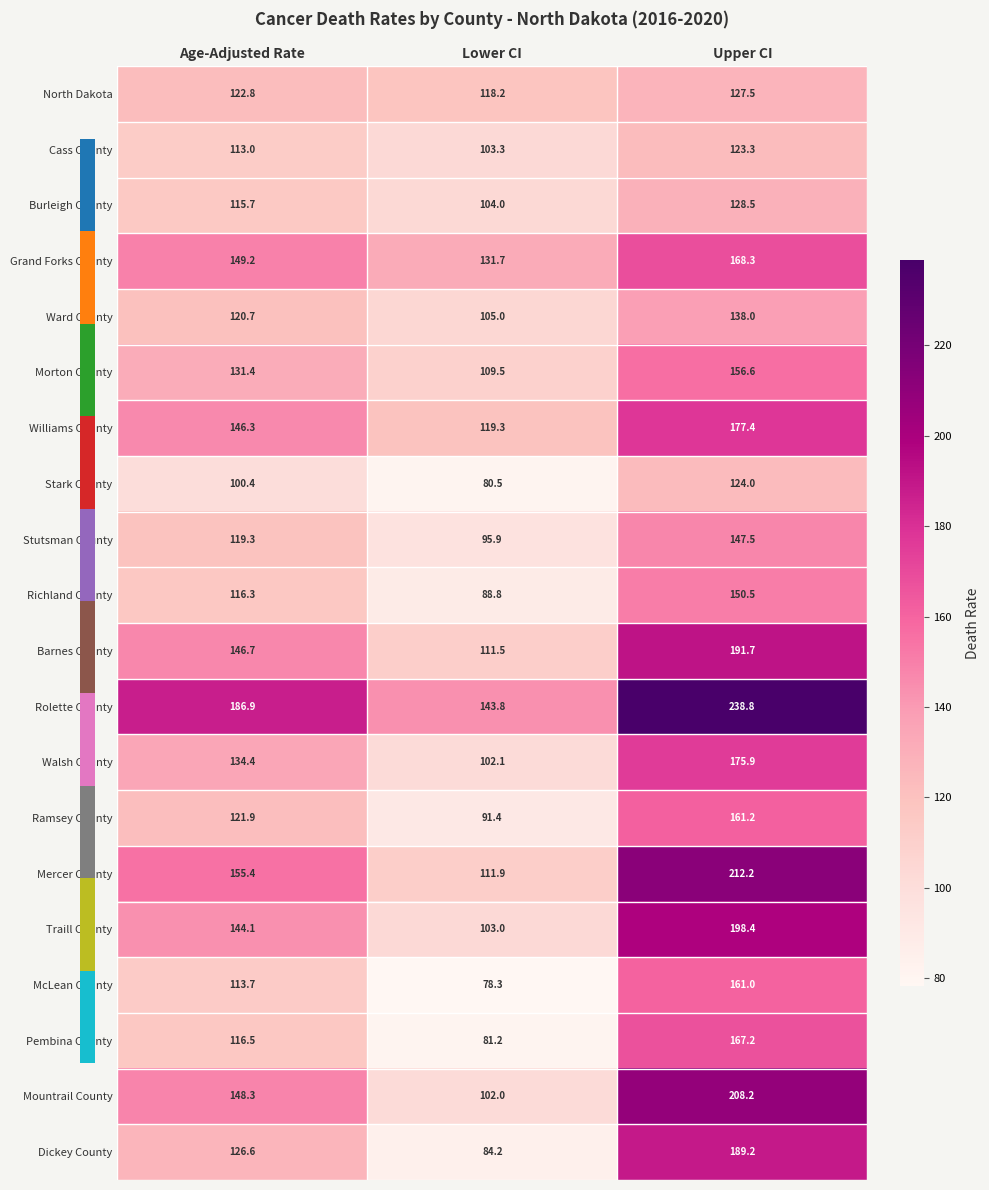

How many data points does each series have?

3